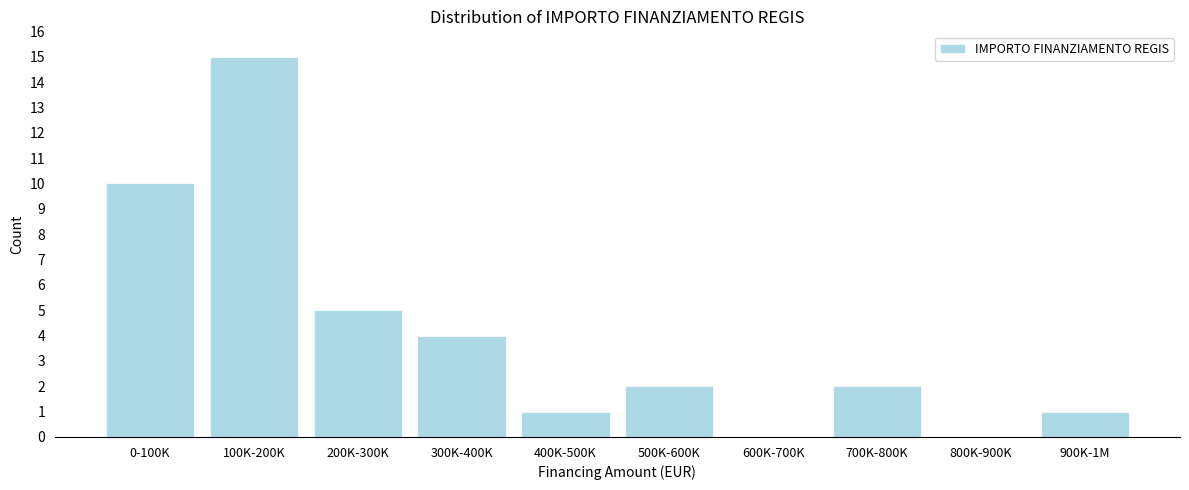

Reading left to right, extract all data points from this chart.

0-100K=10	100K-200K=15	200K-300K=5	300K-400K=4	400K-500K=1	500K-600K=2	600K-700K=0	700K-800K=2	800K-900K=0	900K-1M=1